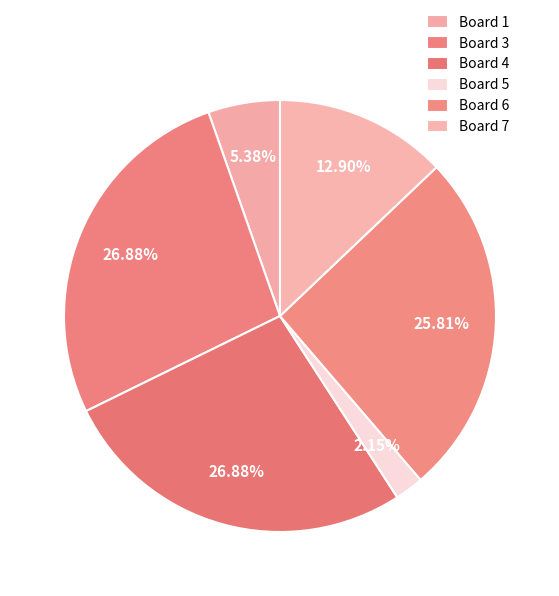

Is there any slice that represents more than half of the pie?

No